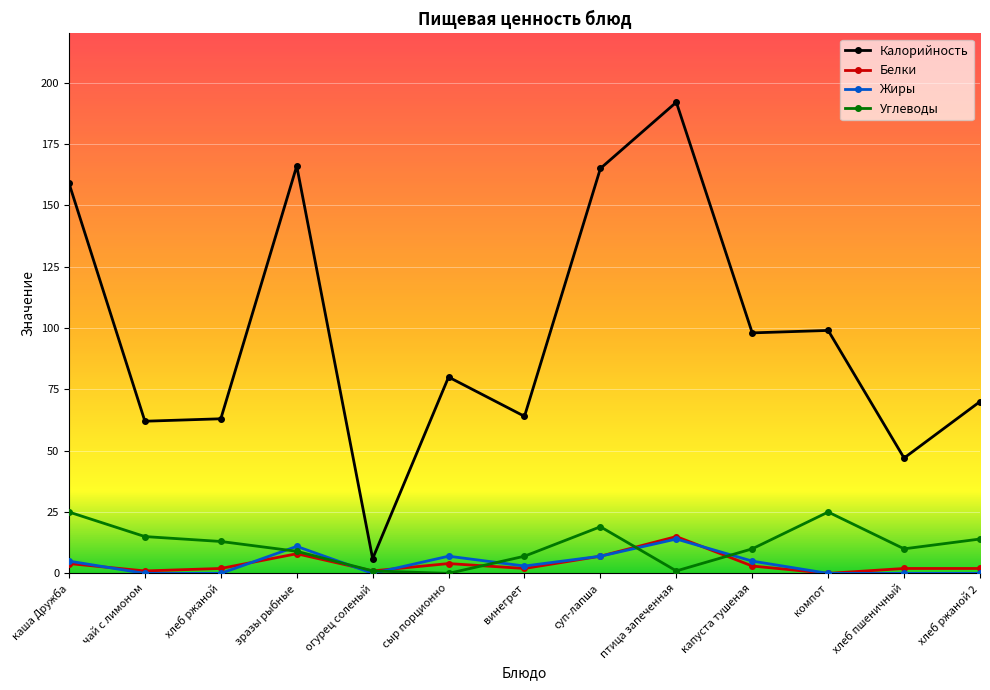

Reading right to left, list all the values displayed in this chart.

Калорийность: хлеб ржаной 2=70	хлеб пшеничный=47	компот=99	капуста тушеная=98	птица запеченная=192	суп-лапша=165	винегрет=64	сыр порционно=80	огурец соленый=6	зразы рыбные=166	хлеб ржаной=63	чай с лимоном=62	каша Дружба=159
Белки: хлеб ржаной 2=2	хлеб пшеничный=2	компот=0	капуста тушеная=3	птица запеченная=15	суп-лапша=7	винегрет=2	сыр порционно=4	огурец соленый=1	зразы рыбные=8	хлеб ржаной=2	чай с лимоном=1	каша Дружба=4
Жиры: хлеб ржаной 2=0	хлеб пшеничный=0	компот=0	капуста тушеная=5	птица запеченная=14	суп-лапша=7	винегрет=3	сыр порционно=7	огурец соленый=0	зразы рыбные=11	хлеб ржаной=0	чай с лимоном=0	каша Дружба=5
Углеводы: хлеб ржаной 2=14	хлеб пшеничный=10	компот=25	капуста тушеная=10	птица запеченная=1	суп-лапша=19	винегрет=7	сыр порционно=0	огурец соленый=1	зразы рыбные=9	хлеб ржаной=13	чай с лимоном=15	каша Дружба=25